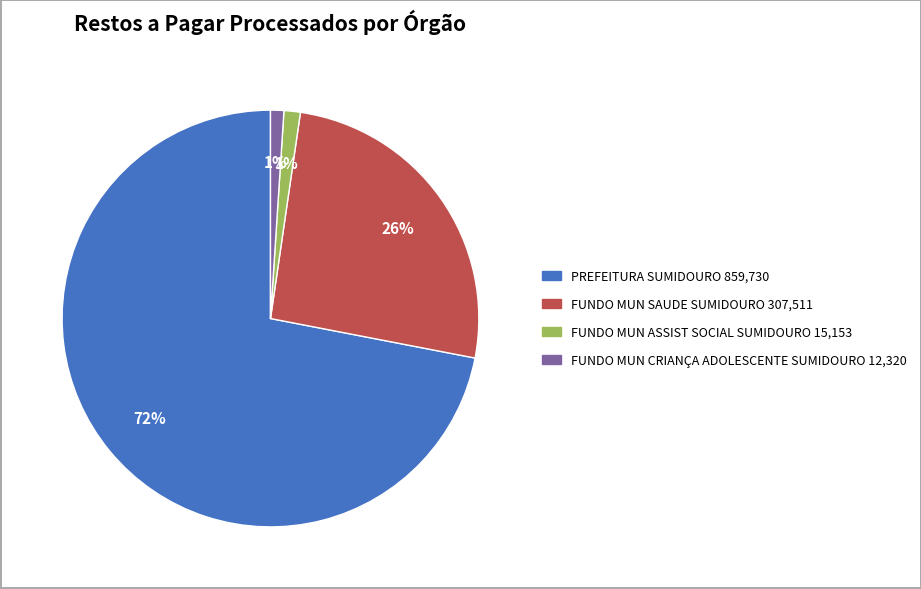

True or false: FUNDO MUN CRIANÇA ADOLESCENTE SUMIDOURO accounts for 1% of the total.

True